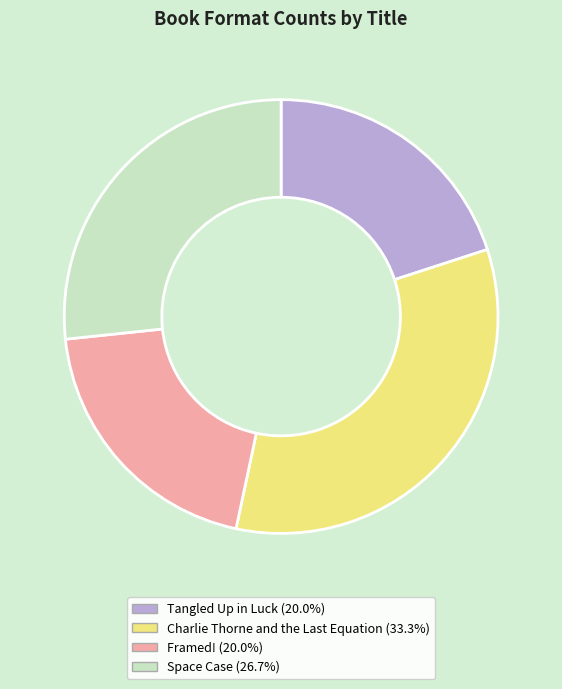

Between Tangled Up in Luck and Space Case, which is larger?

Space Case